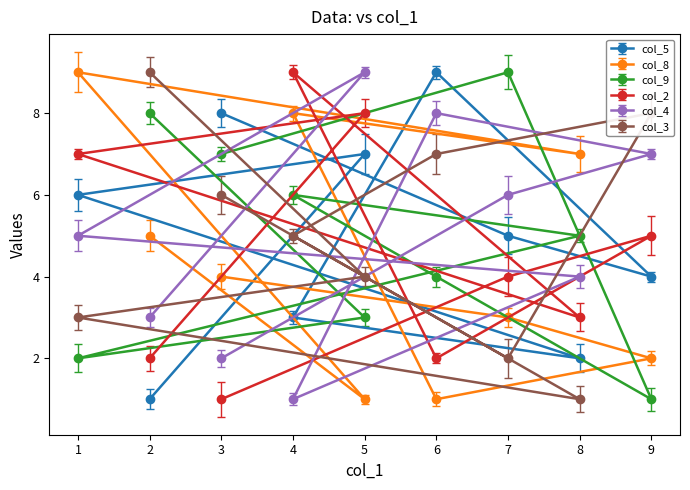

Does the chart have visible grid lines?

No